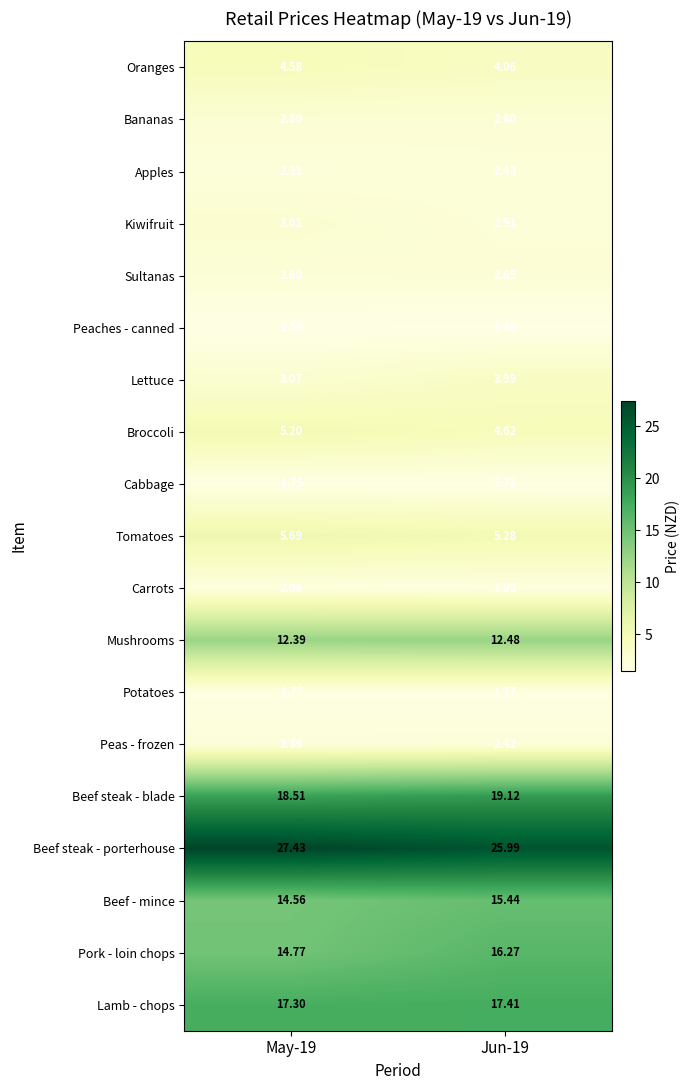

At how many categories does at least one series exceed 7?

2